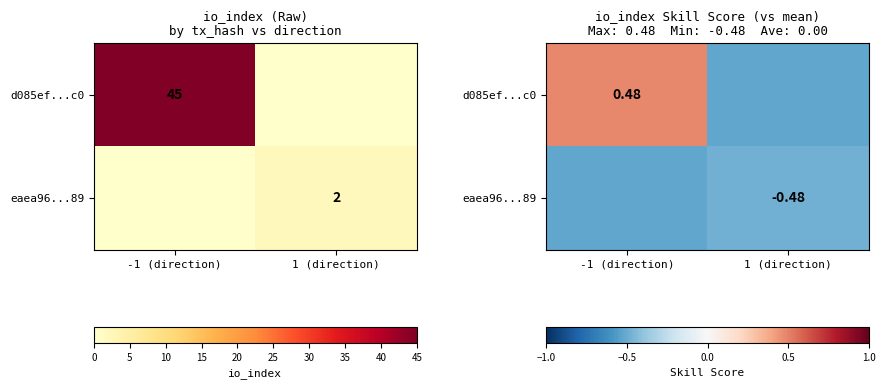

Which category has the highest value in the d085ef...c0 series?

-1 (direction)